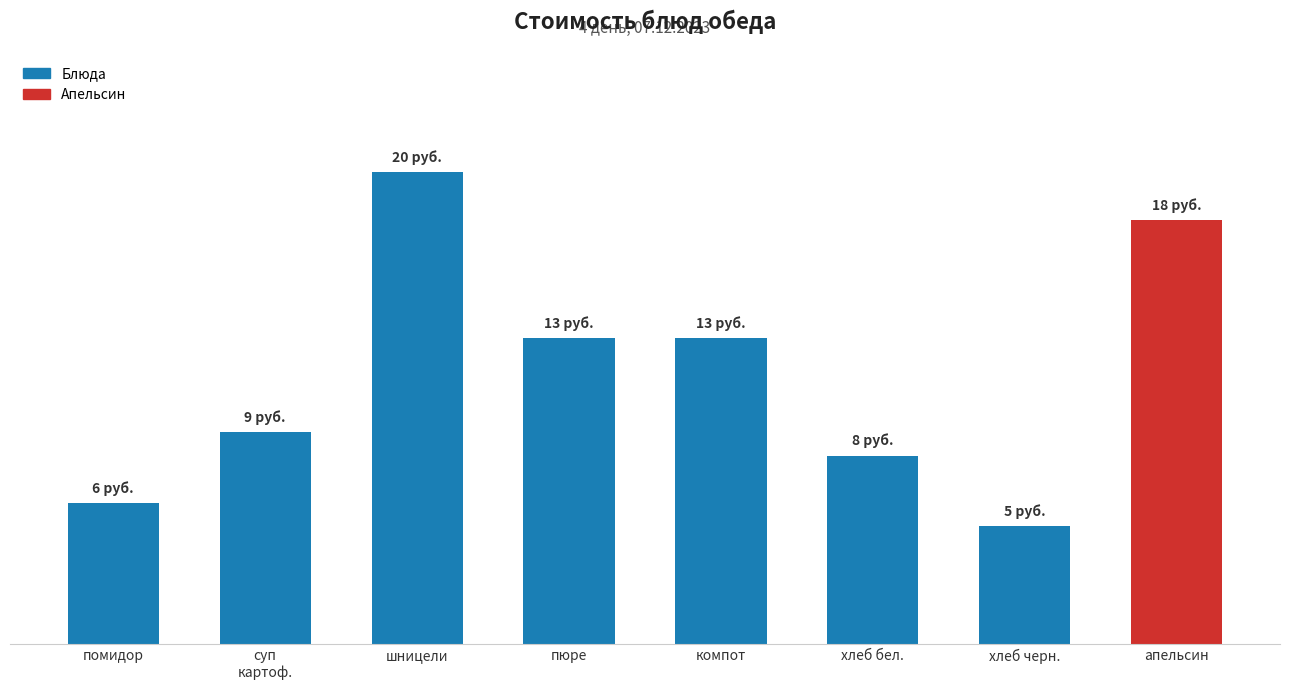

Which label corresponds to the smallest value in the chart?

хлеб черн.